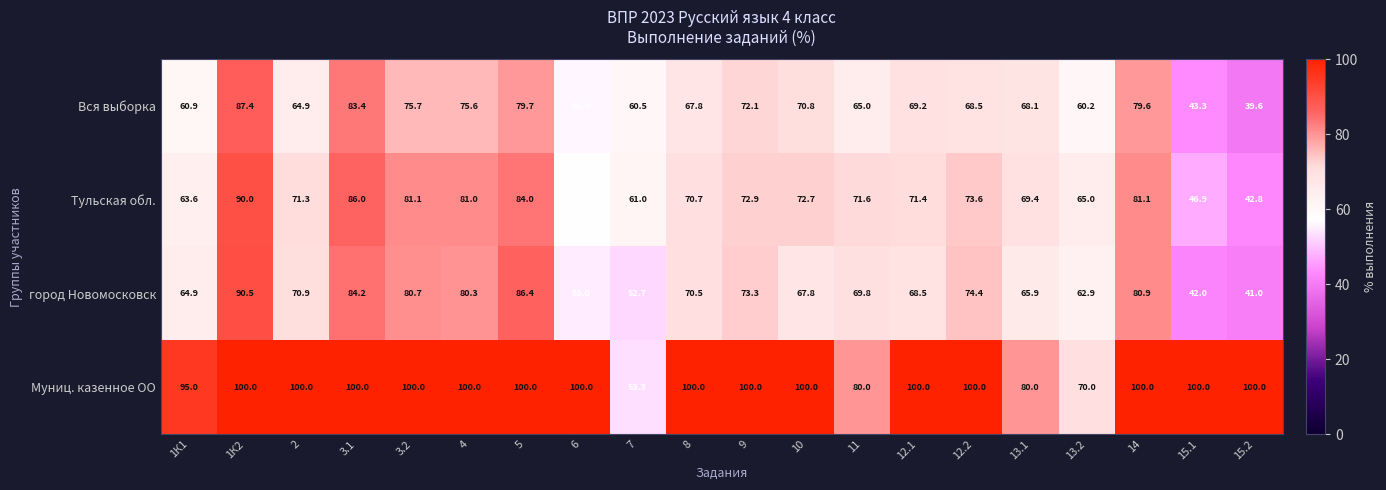

Which series has the largest range (max minus min)?

город Новомосковск